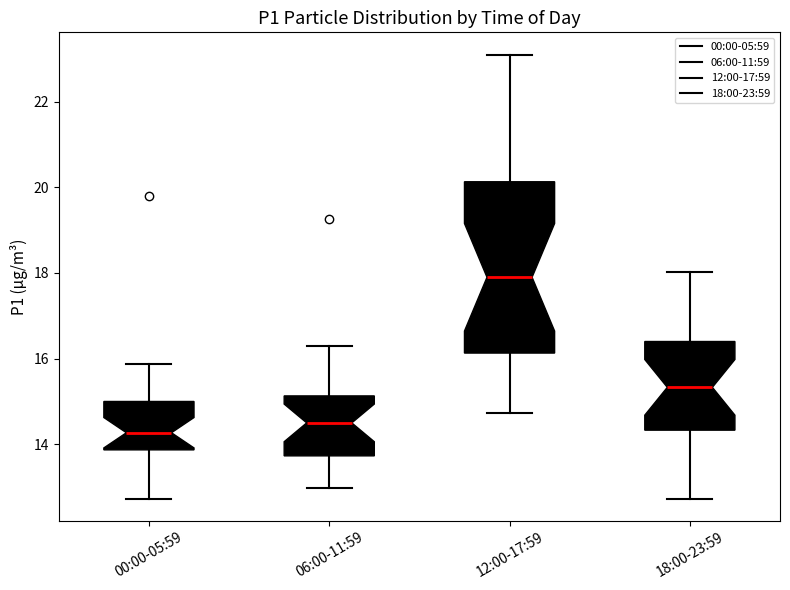

Which box is the tallest, from its lower edge to its upper edge?

12:00-17:59